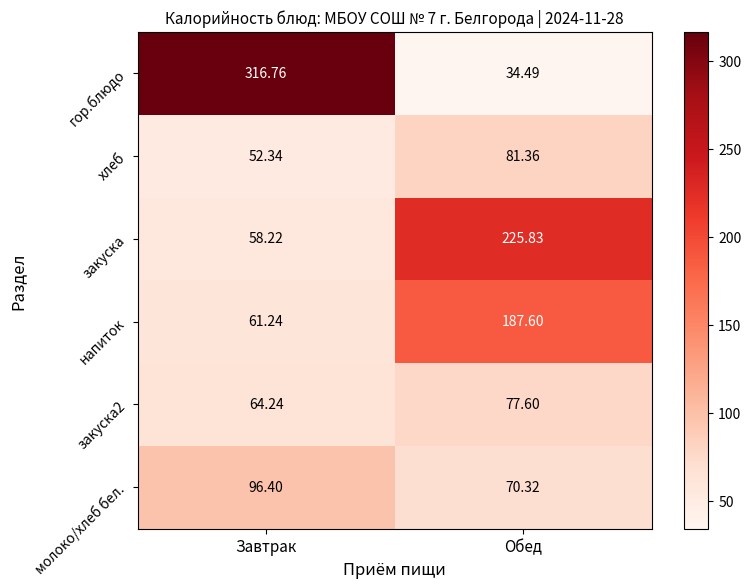

At which category does the chart reach its peak across all series?

Завтрак